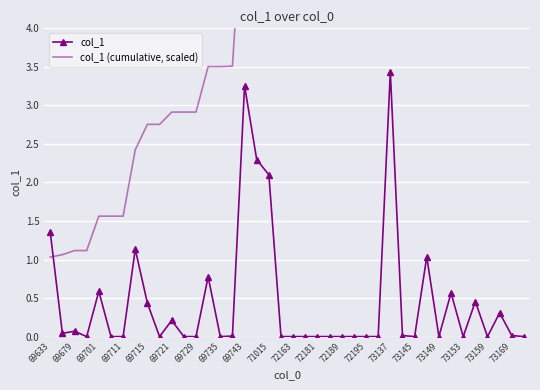

Reading left to right, list all the values displayed in this chart.

col_1: 1.4	0.0	0.1	0.0	0.6	0.0	0.0	1.1	0.4	0.0	0.2	0.0	0.0	0.8	0.0	0.0	3.3	2.3	2.1	0.0	0.0	0.0	0.0	0.0	0.0	0.0	0.0	0.0	3.4	0.0	0.0	1.0	0.0	0.6	0.0	0.5	0.0	0.3	0.0	0.0
col_1 (cumulative, scaled): 1.0	1.1	1.1	1.1	1.6	1.6	1.6	2.4	2.8	2.8	2.9	2.9	2.9	3.5	3.5	3.5	6.0	7.7	9.3	9.3	9.3	9.3	9.3	9.3	9.3	9.3	9.3	9.3	11.9	11.9	11.9	12.7	12.7	13.2	13.2	13.5	13.5	13.7	13.7	13.7